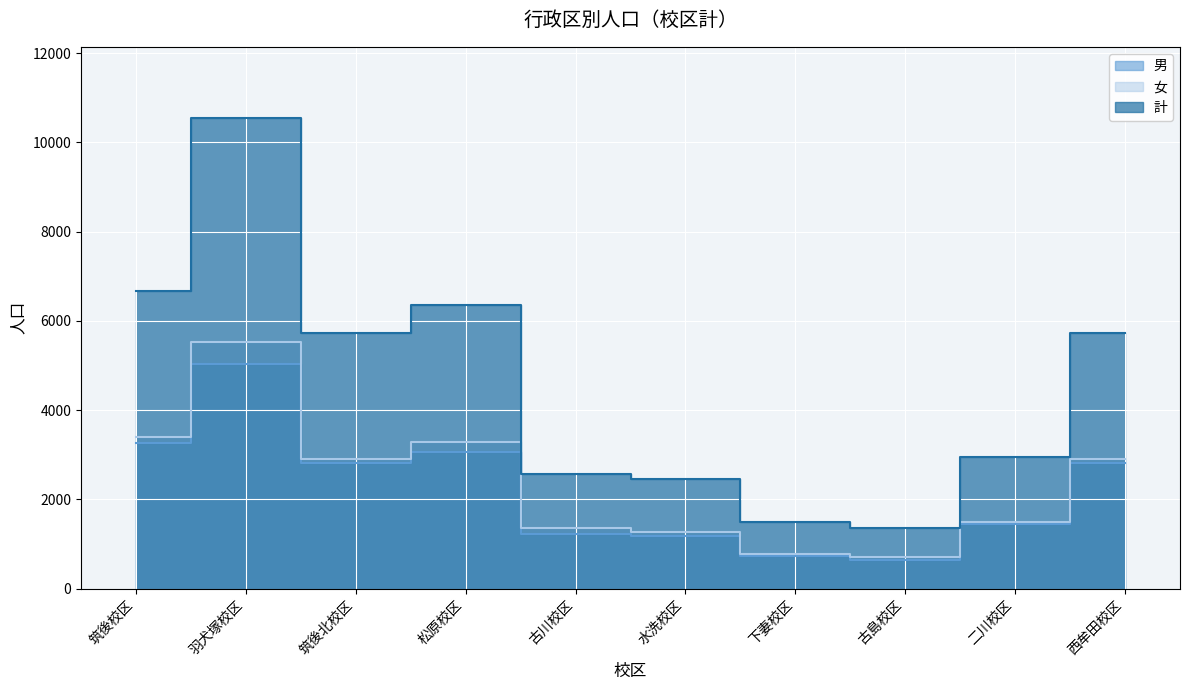

The value of 女 at 松原校区 is 4969. True or false?

False